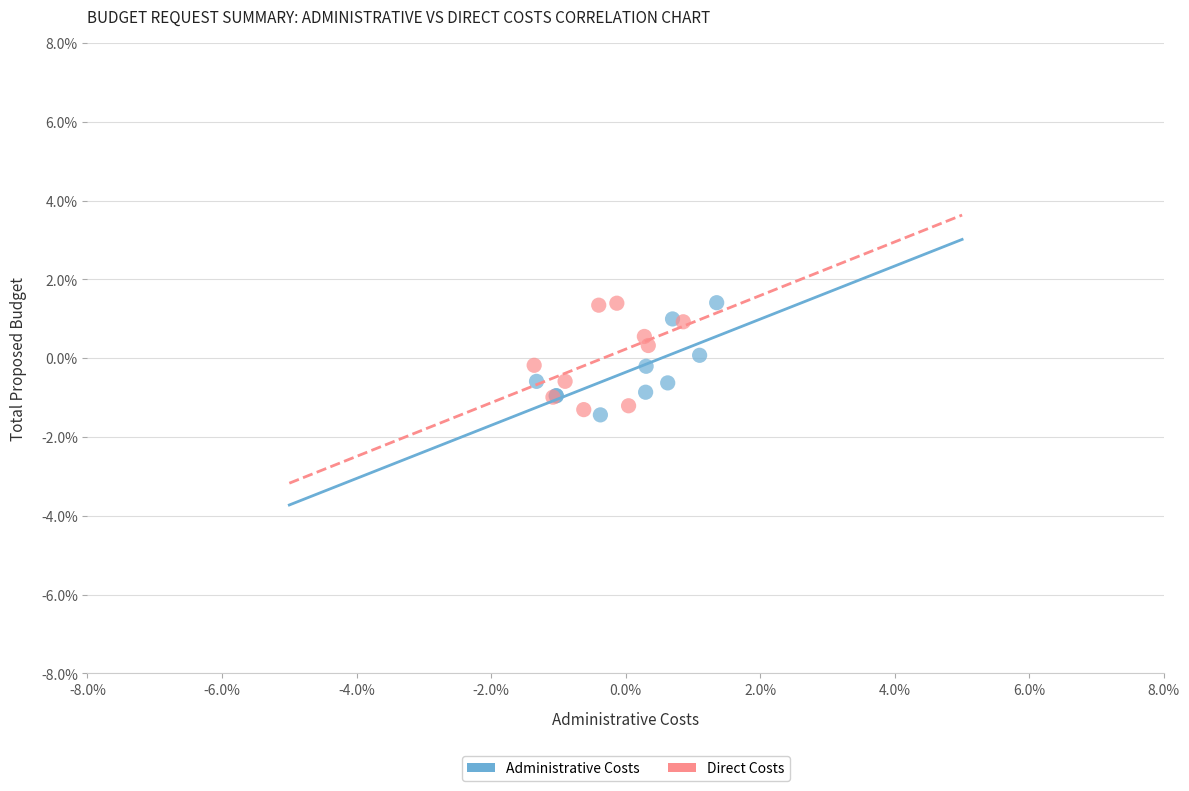

Which series contains the lowest Y value?

Administrative Costs